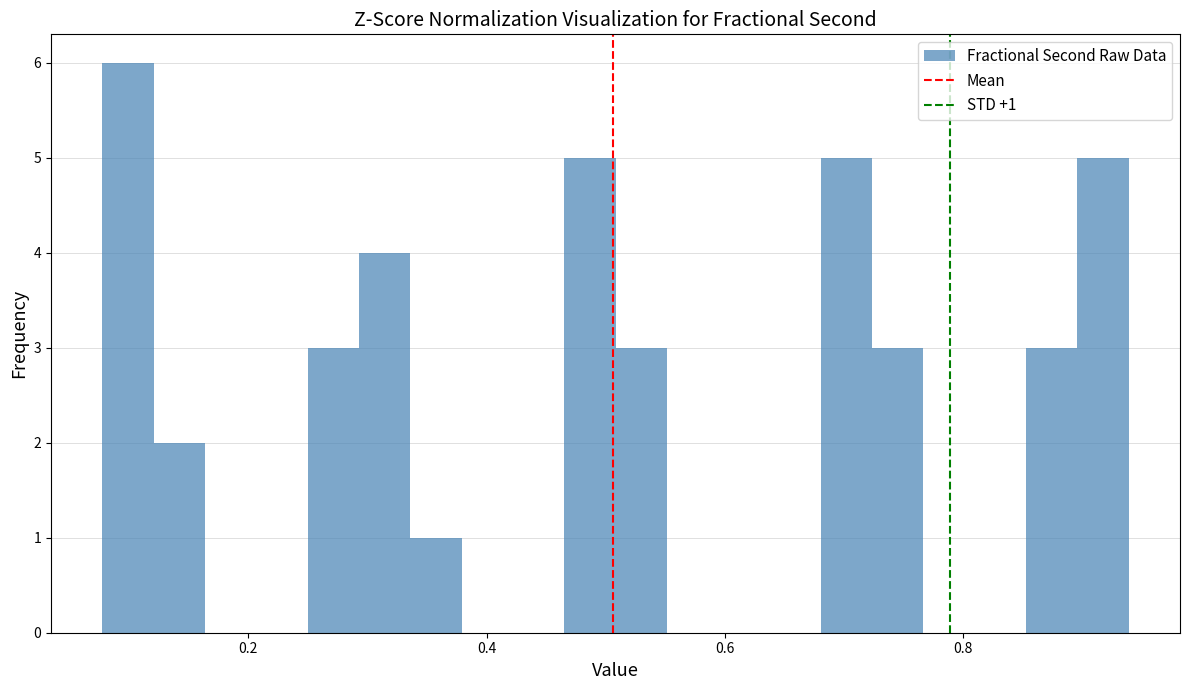

Read against the x-axis, roughly where is the centre of the tallest bar?

0.10